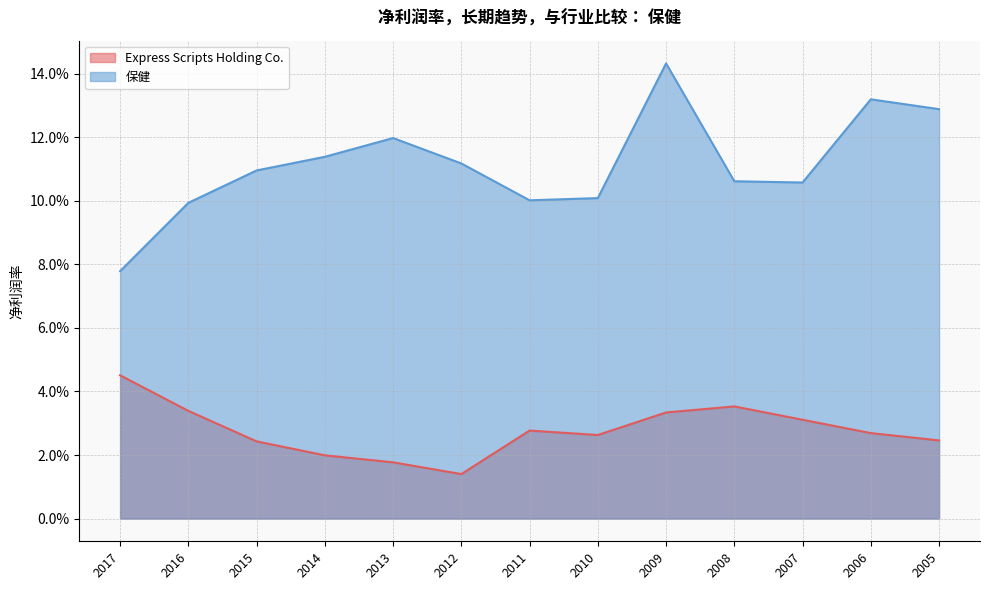

In Express Scripts Holding Co., how many points are lower than both neighbors (excluding endpoints)?

2